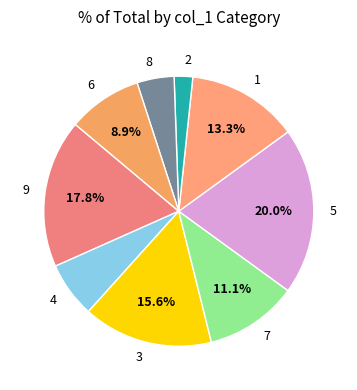

What percentage is the 3 slice, to the nearest percent?

16%